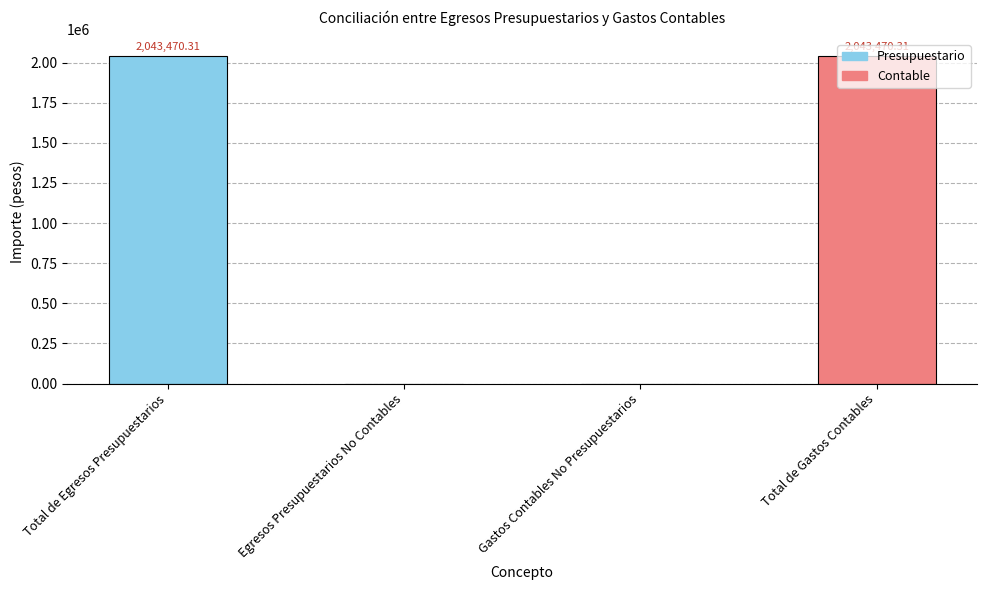

What is the change in value from Egresos Presupuestarios No Contables to Total de Gastos Contables?

+2043470.3